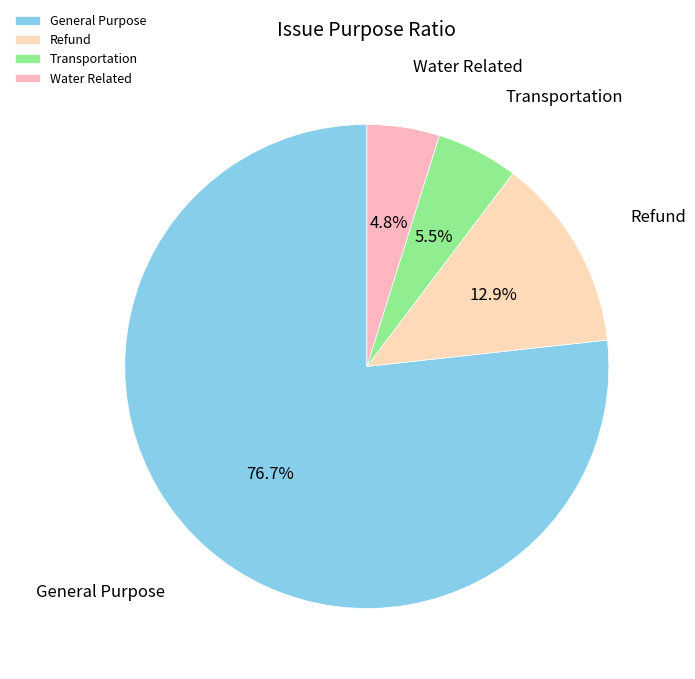

How many segments does this pie chart have?

4